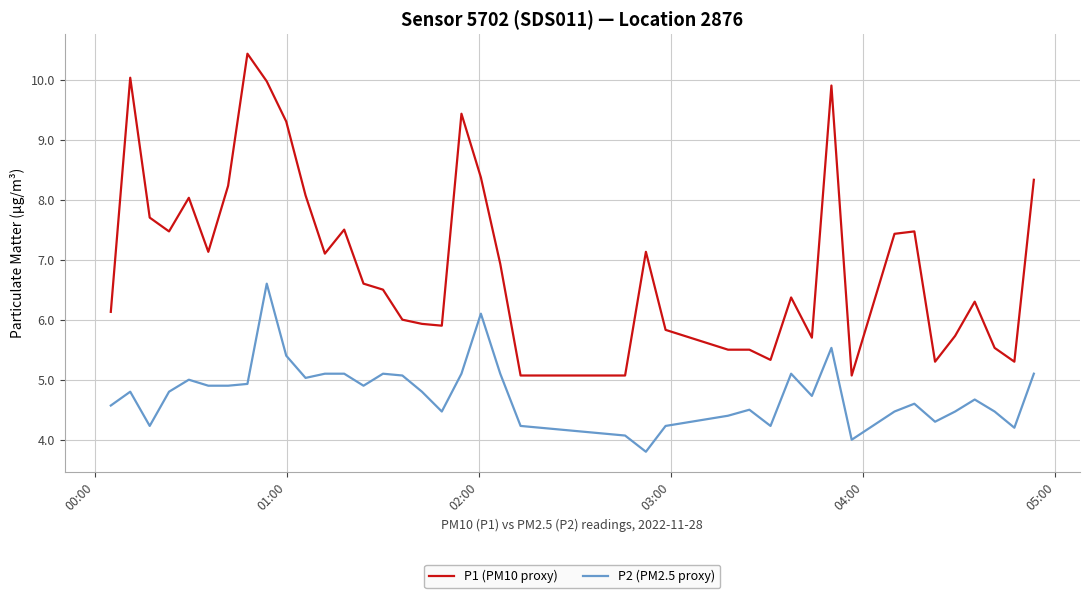

Which series has the widest spread of values?

P1 (PM10 proxy)